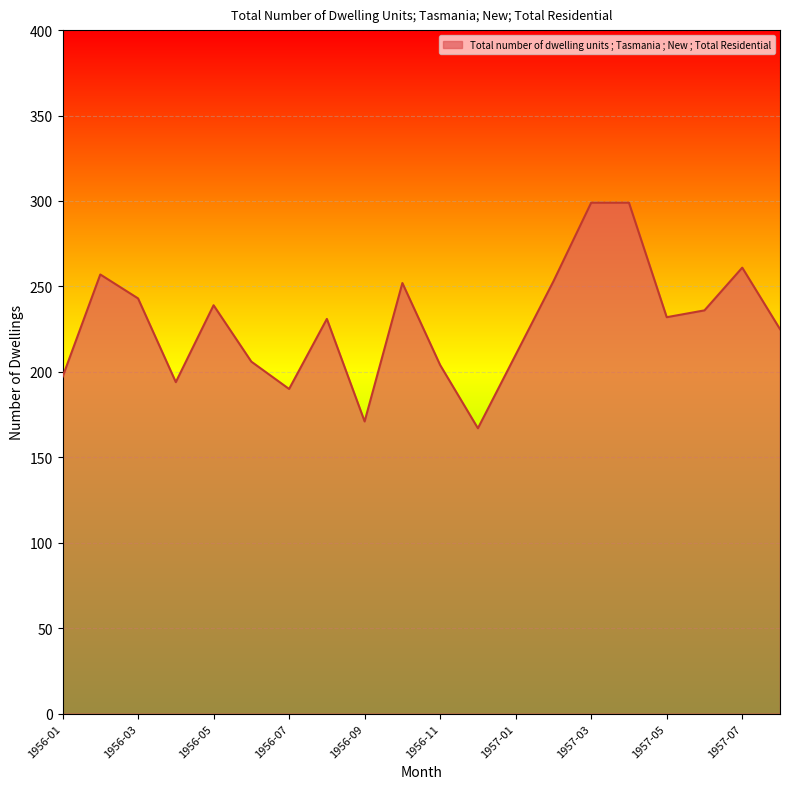

What is the maximum value shown in the chart?

299